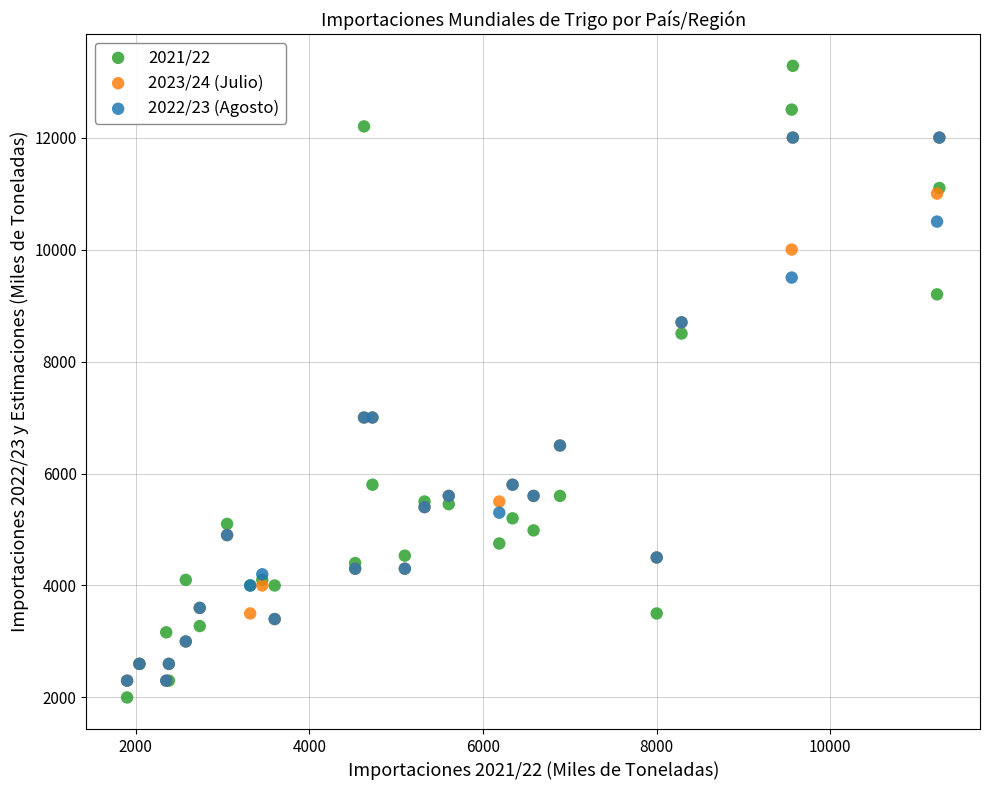

Which series has the largest Y range (max minus min)?

2021/22